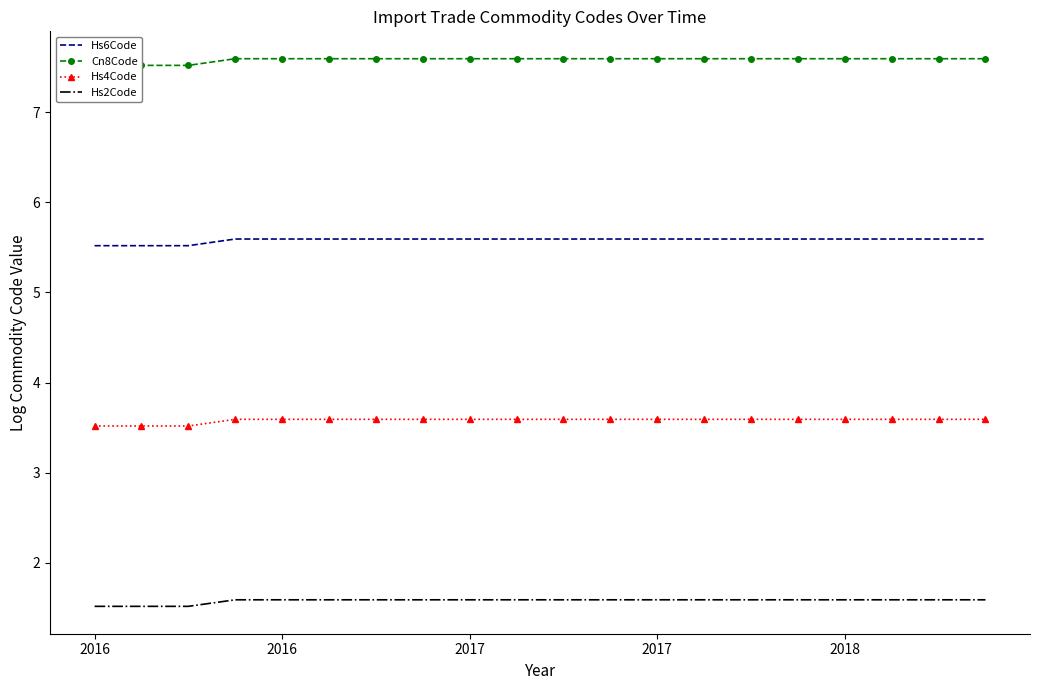

List the series in order of their peak value, lowest first.

Hs2Code, Hs4Code, Hs6Code, Cn8Code